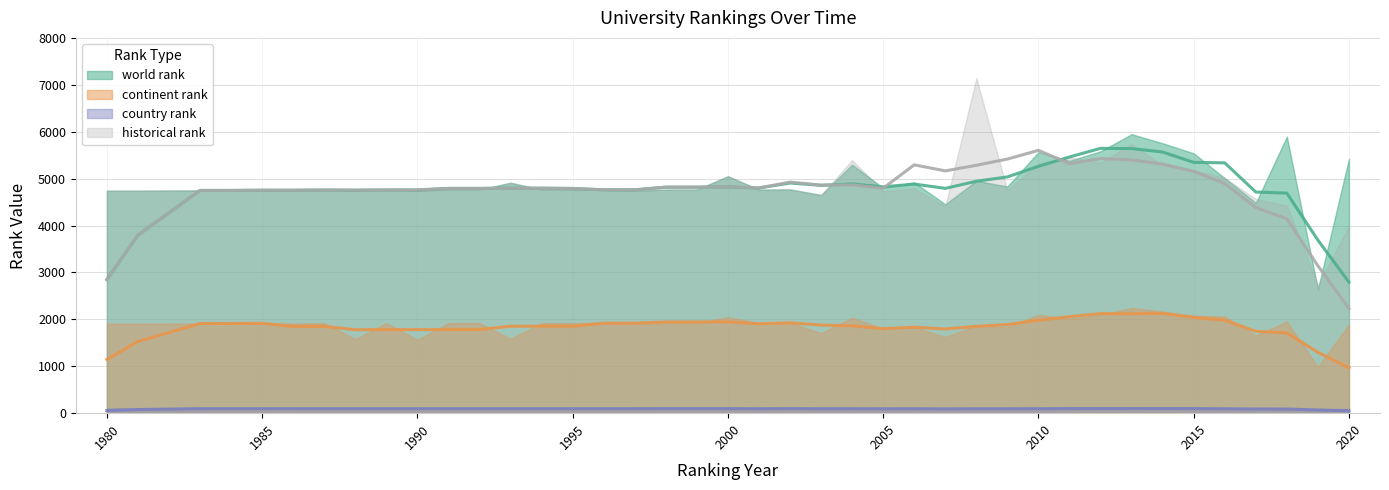

What are all the series names shown in the legend?

world rank, continent rank, country rank, historical rank